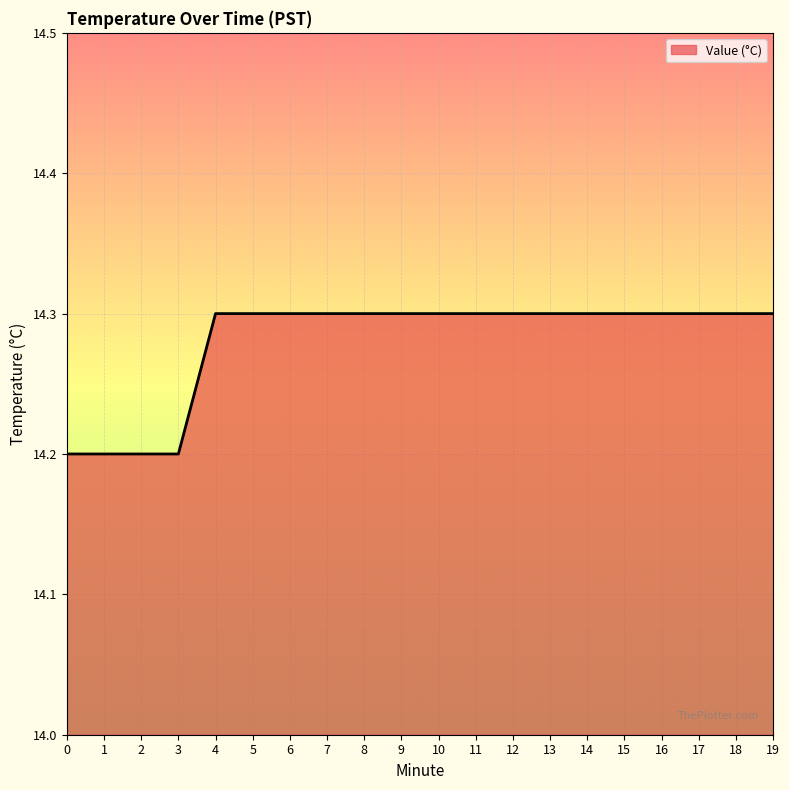

Between 17 and 2, which is larger?

17